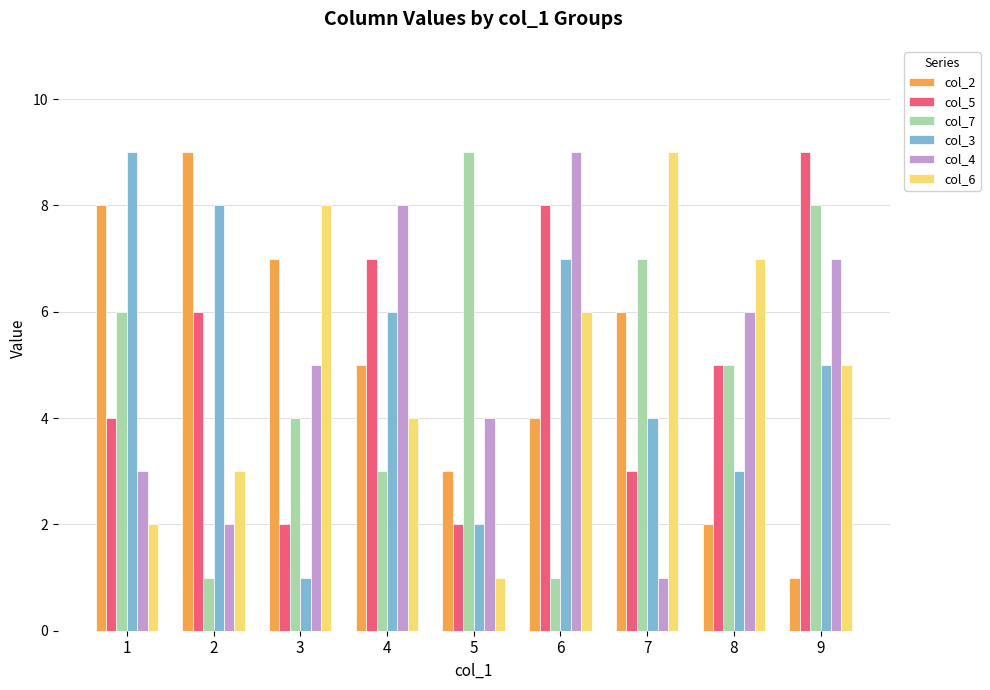

List the labels in order of col_3 value, largest first.

1, 2, 6, 4, 9, 7, 8, 5, 3